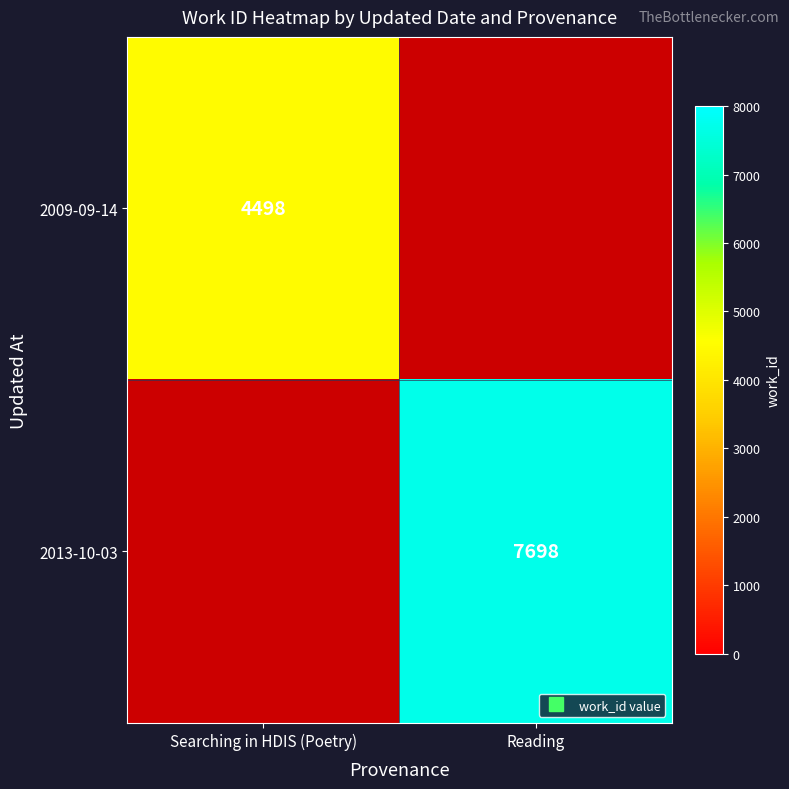

How many data points does each series have?

2